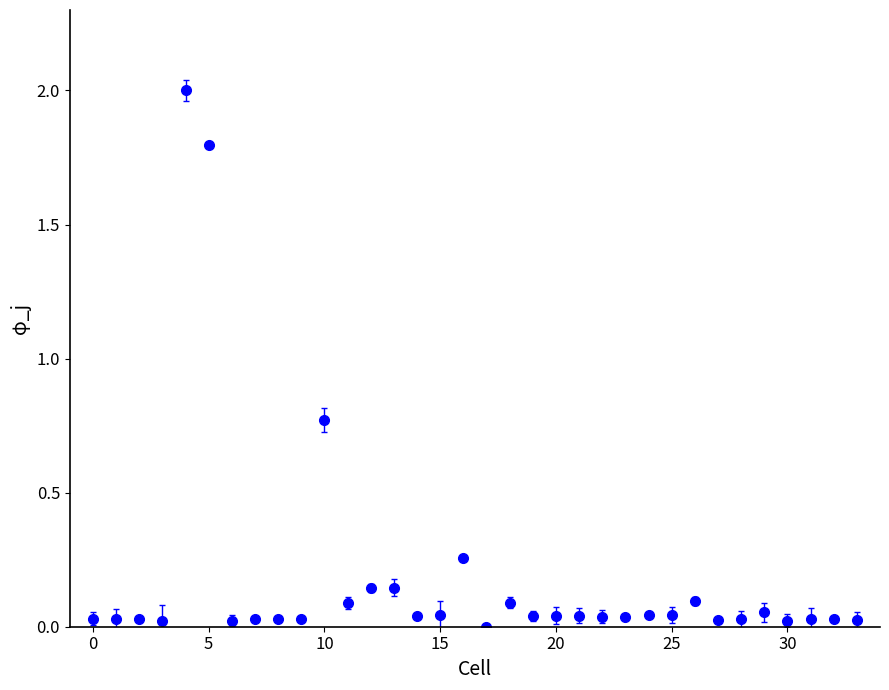

What is the difference between the maximum and minimum values?

2.0